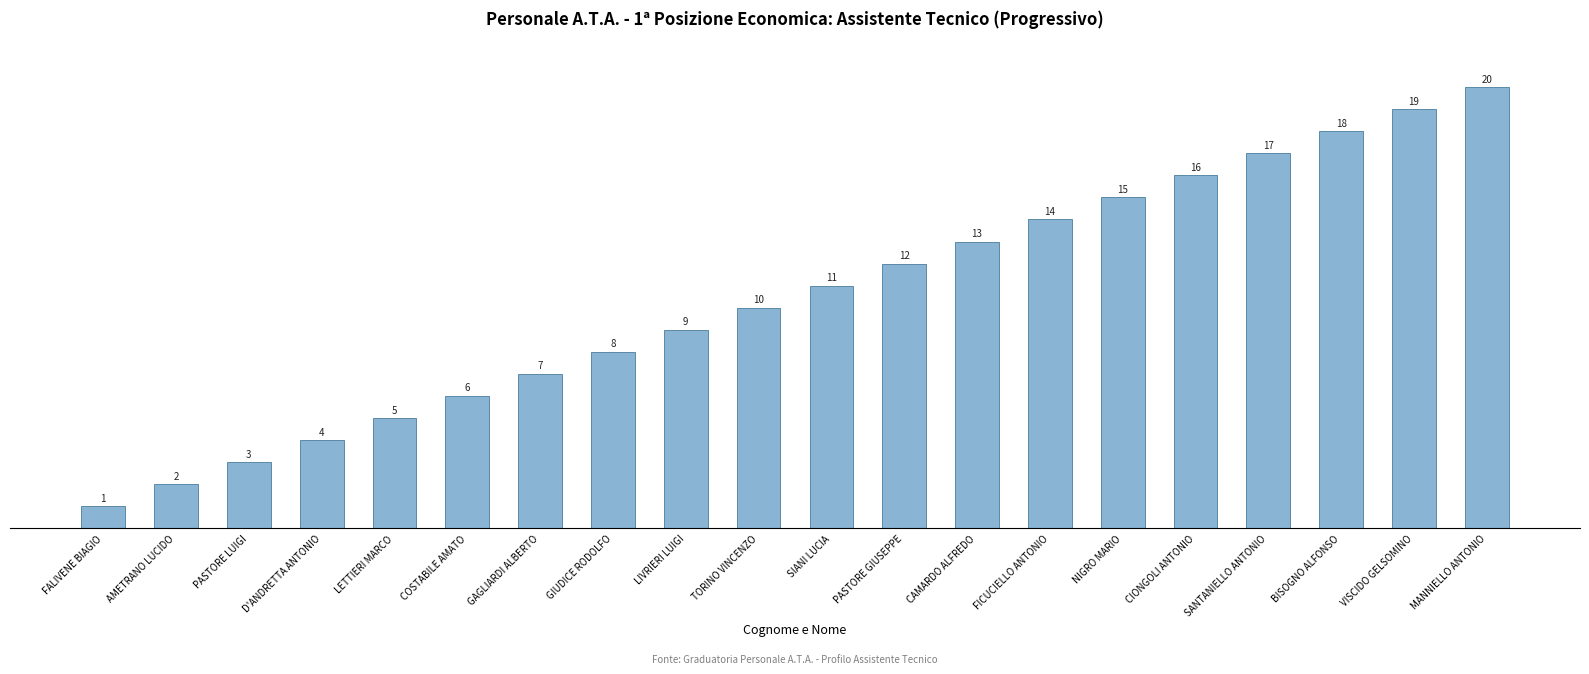

What is the label of the 5th bar from the left?

LETTIERI MARCO